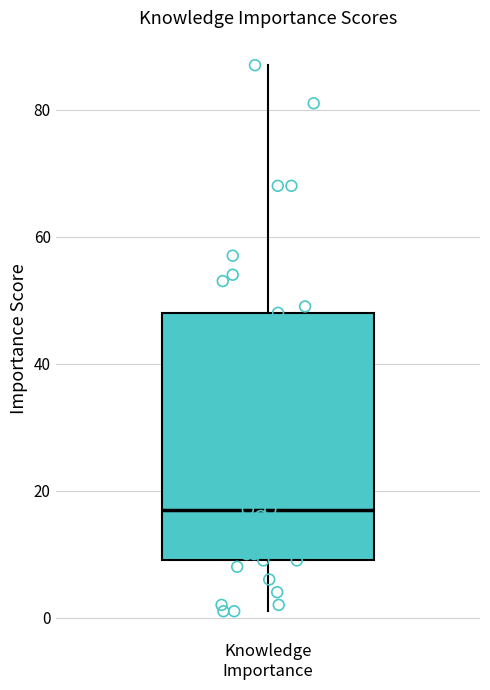

Transcribe this box plot: give where the median line is, the range the box spans, and where the two whiskers end, as read against the y-axis. The values are not printed on the chart, so give them approximately, as read against the axis.

median 18, box 10 to 48, whiskers 2 to 88